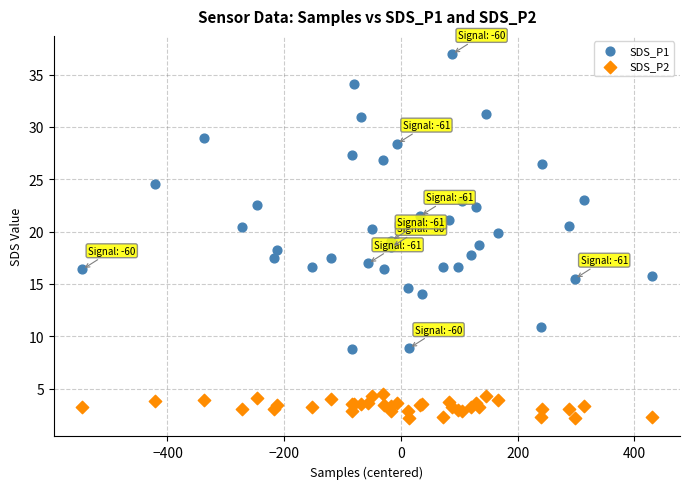

What are all the series names shown in the legend?

SDS_P1, SDS_P2